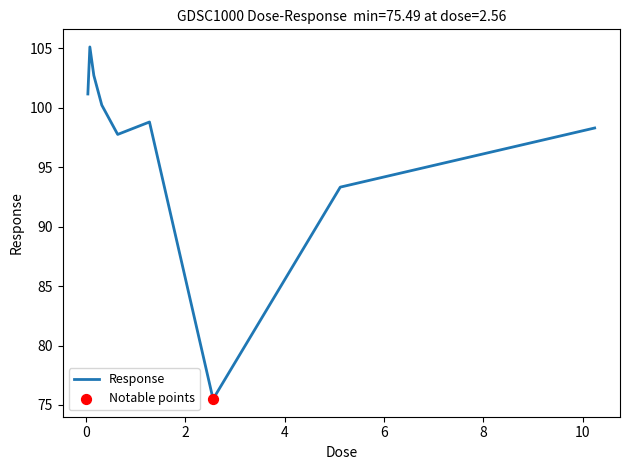

What is the difference between the maximum and minimum values?

29.6